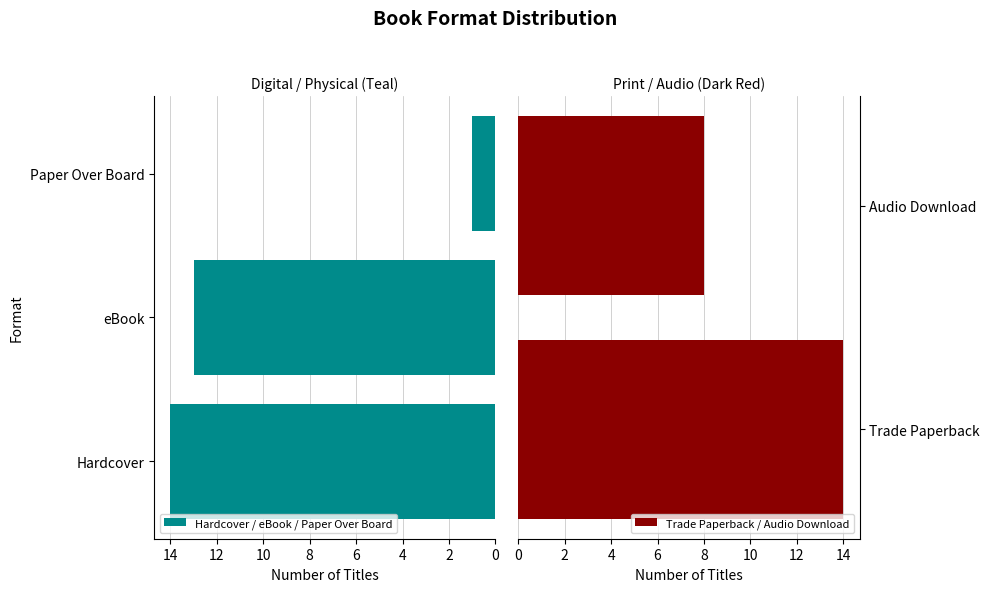

Does the chart contain stacked bars?

No